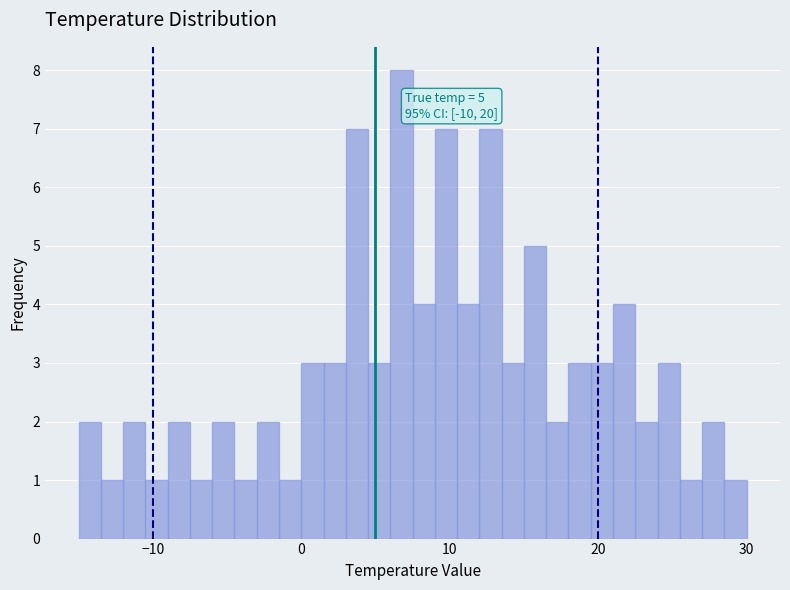

Around what value on the x-axis is the tallest bar? Give the approximate position of its centre, as read against the axis.

7